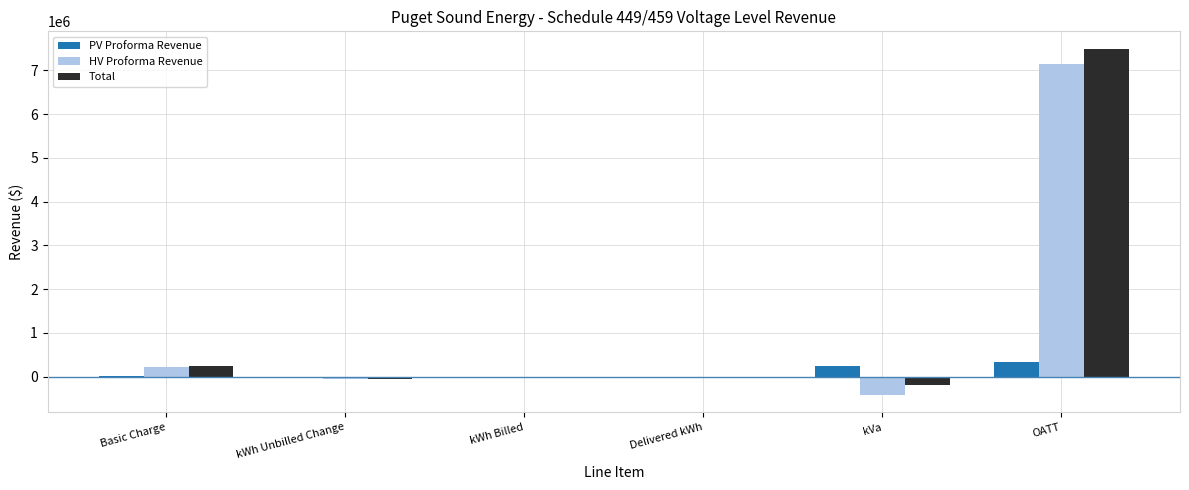

What is the greatest value displayed?

7494527